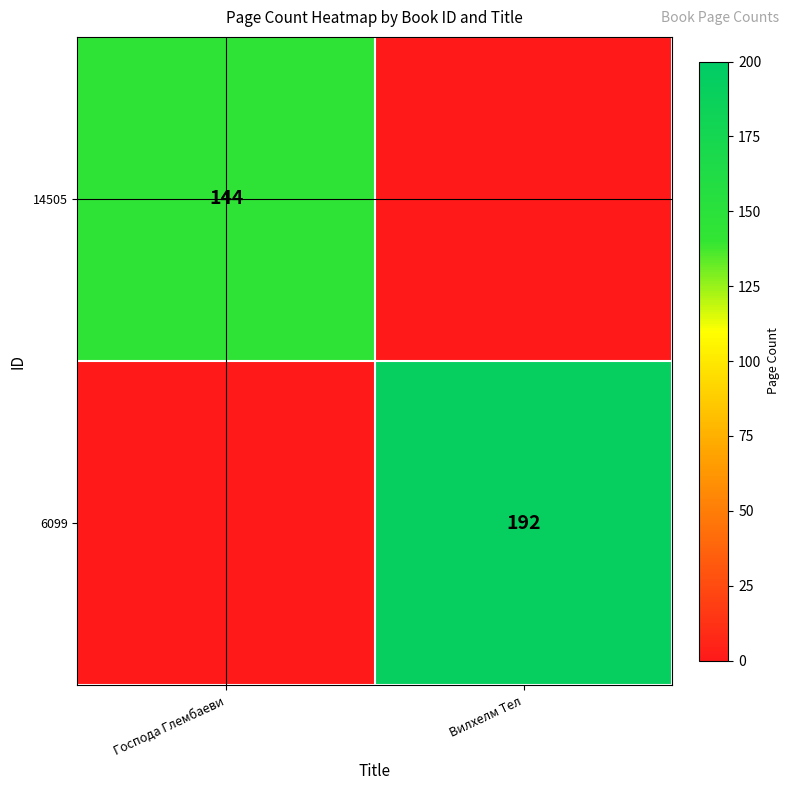

True or false: 6099 has a value of 192 at Вилхелм Тел.

True